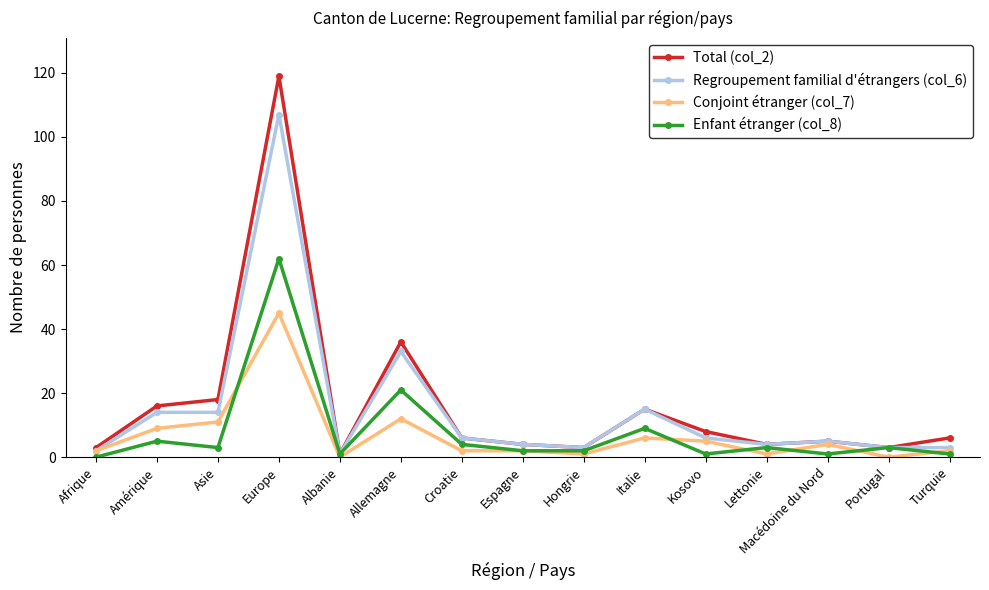

Reading left to right, transcribe all the data shown in this chart.

Total (col_2): Afrique=3	Amérique=16	Asie=18	Europe=119	Albanie=1	Allemagne=36	Croatie=6	Espagne=4	Hongrie=3	Italie=15	Kosovo=8	Lettonie=4	Macédoine du Nord=5	Portugal=3	Turquie=6
Regroupement familial d'étrangers (col_6): Afrique=2	Amérique=14	Asie=14	Europe=107	Albanie=1	Allemagne=33	Croatie=6	Espagne=4	Hongrie=3	Italie=15	Kosovo=6	Lettonie=4	Macédoine du Nord=5	Portugal=3	Turquie=3
Conjoint étranger (col_7): Afrique=2	Amérique=9	Asie=11	Europe=45	Albanie=0	Allemagne=12	Croatie=2	Espagne=2	Hongrie=1	Italie=6	Kosovo=5	Lettonie=1	Macédoine du Nord=4	Portugal=0	Turquie=2
Enfant étranger (col_8): Afrique=0	Amérique=5	Asie=3	Europe=62	Albanie=1	Allemagne=21	Croatie=4	Espagne=2	Hongrie=2	Italie=9	Kosovo=1	Lettonie=3	Macédoine du Nord=1	Portugal=3	Turquie=1